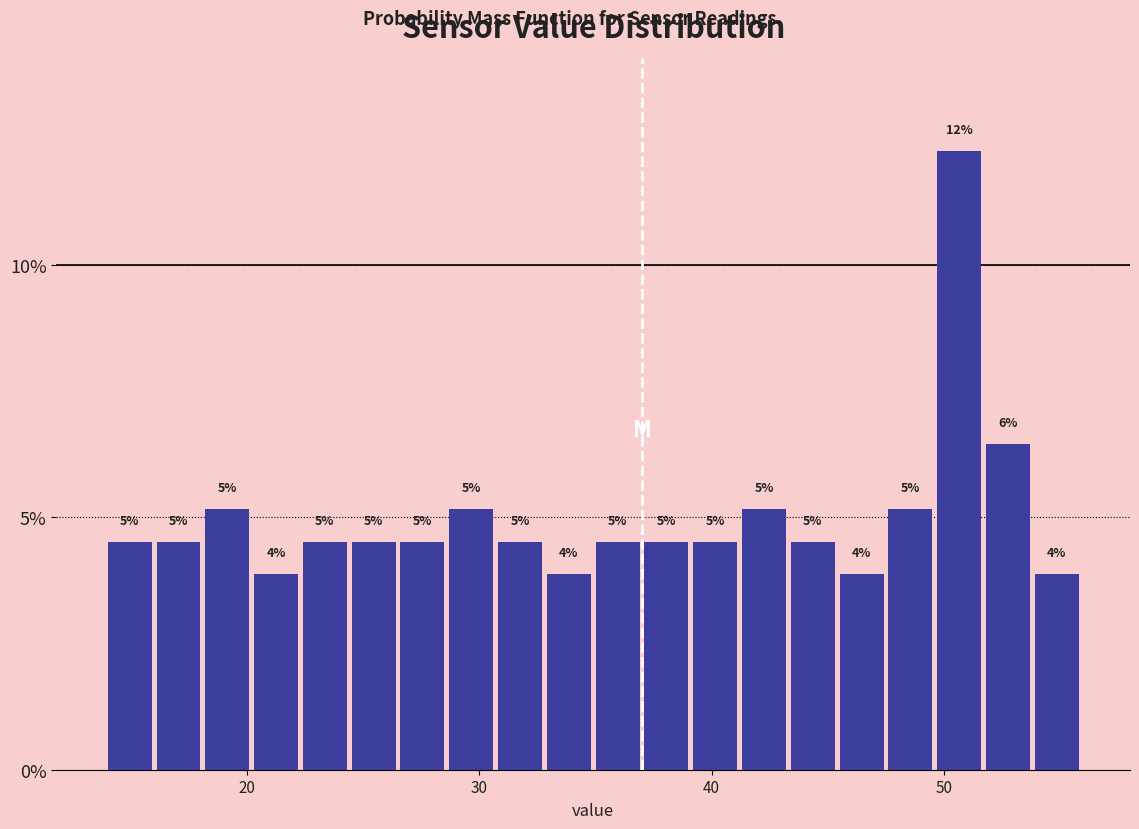

Around what value on the x-axis is the tallest bar? Give the approximate position of its centre, as read against the axis.

51